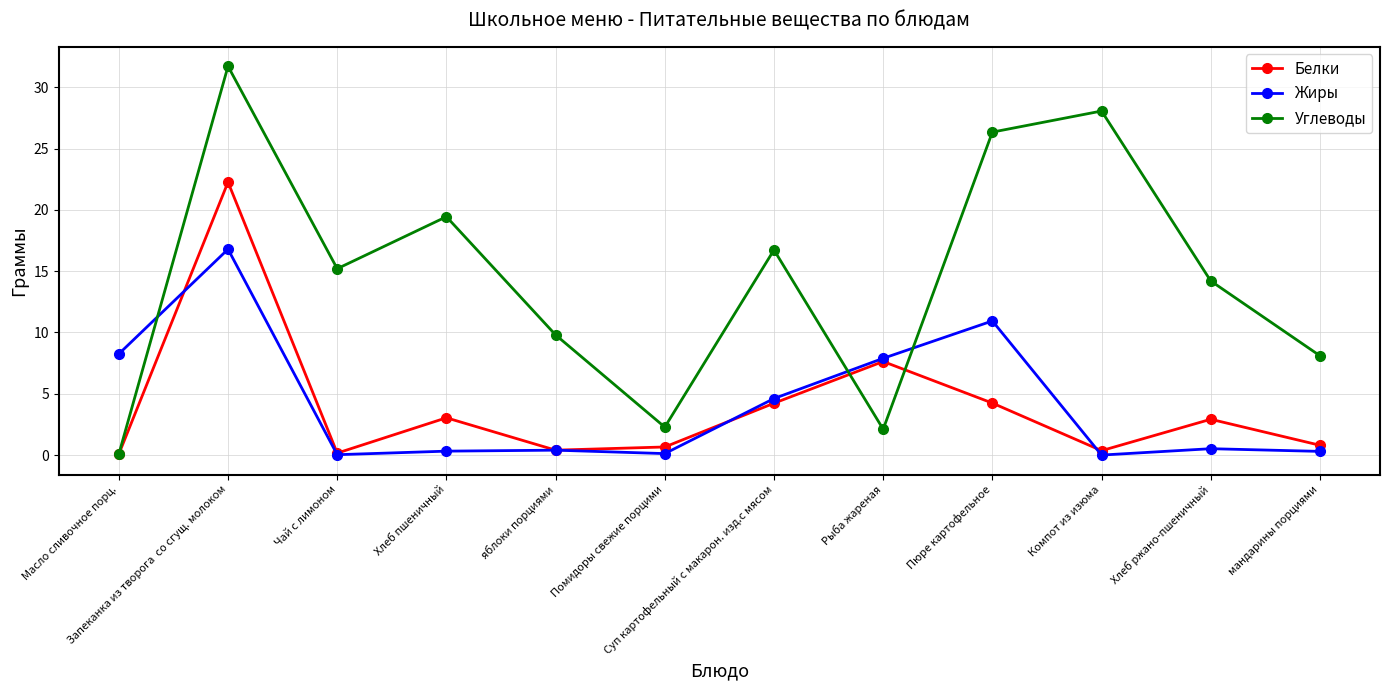

True or false: Белки and Углеводы intersect in this chart.

True